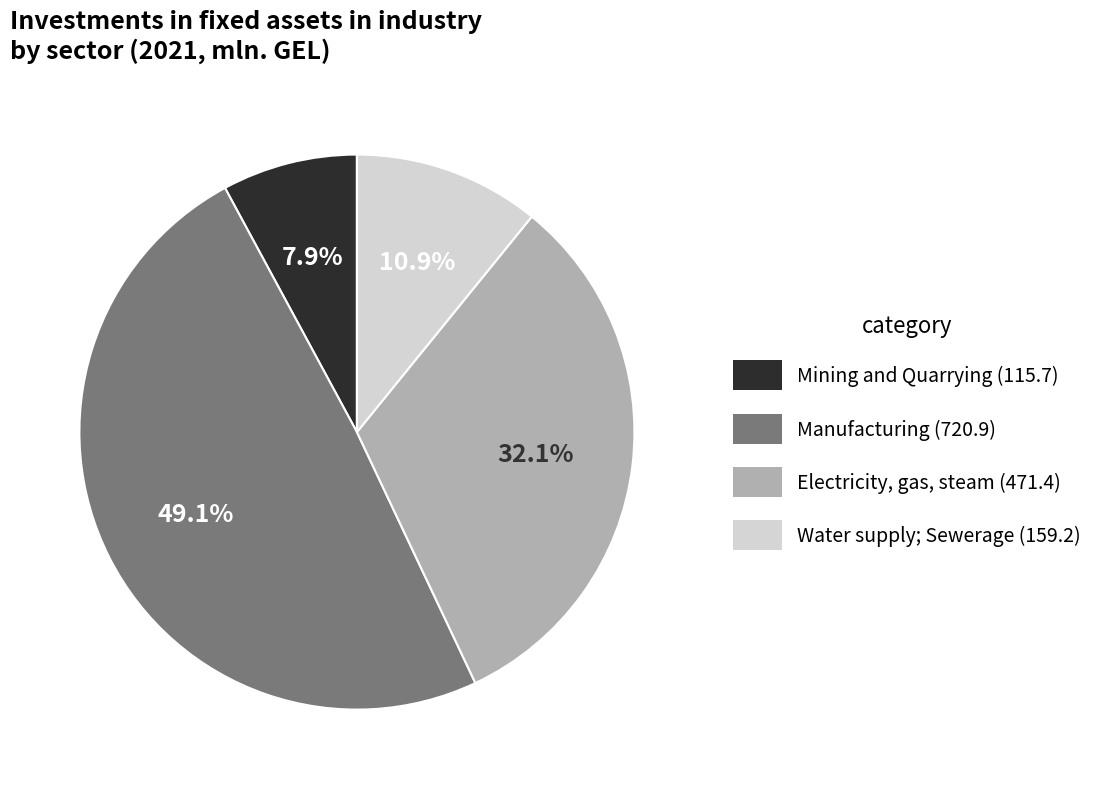

Do Electricity, gas, steam and Mining and Quarrying together represent more than half of the pie?

No